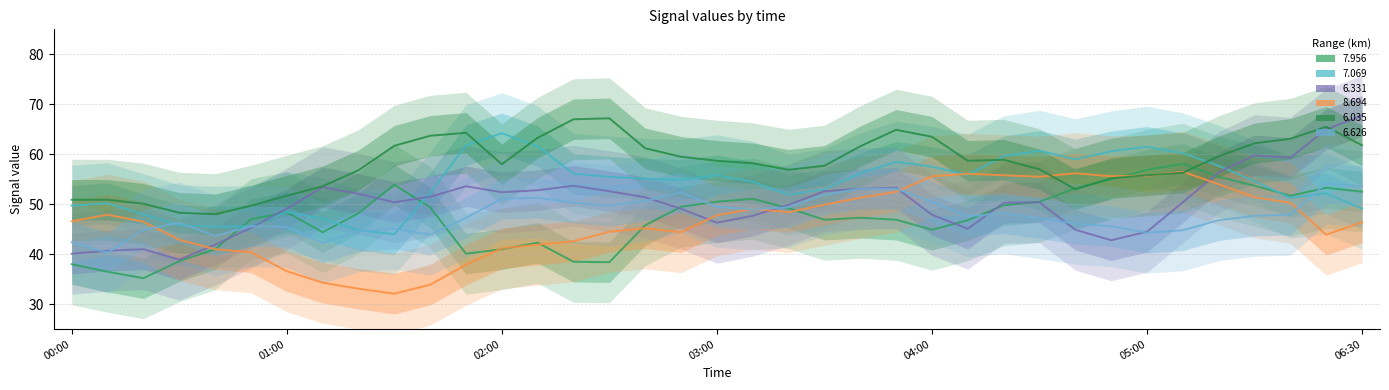

After their last crossing, which series has the higher values: 6.035 or 7.069?

6.035